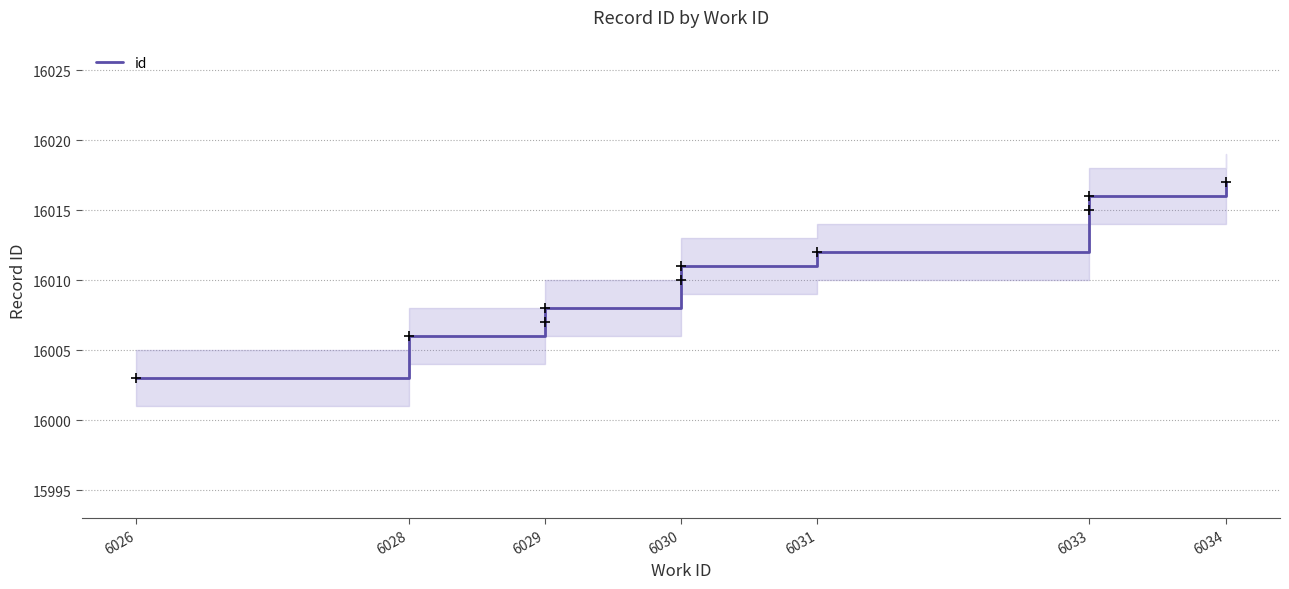

Count the number of categories in the chart.

10